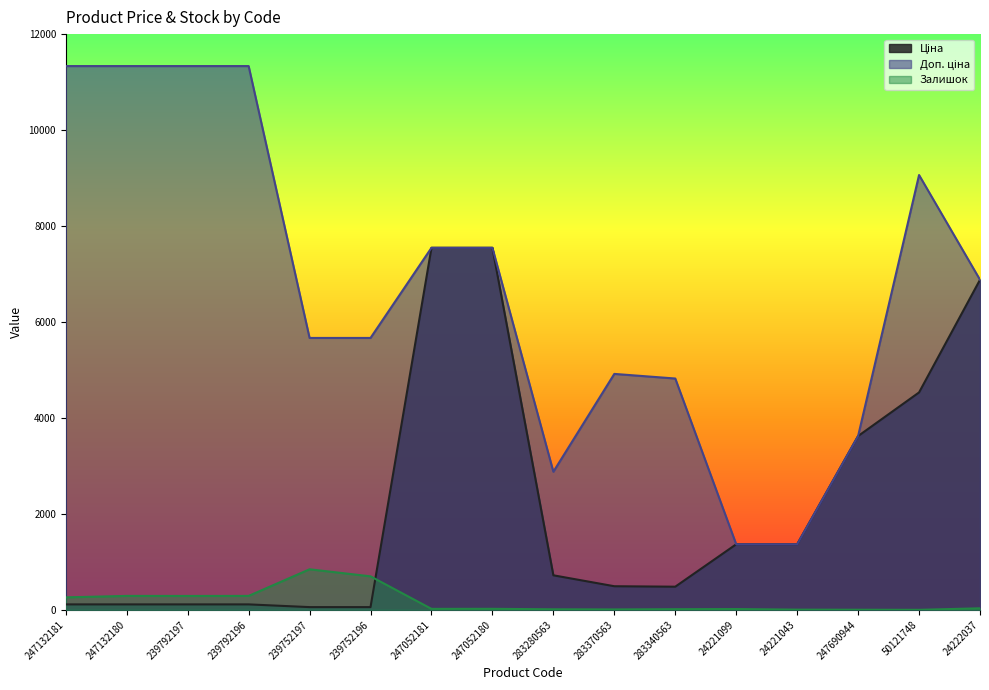

Which category has the highest value across all series?

247132181